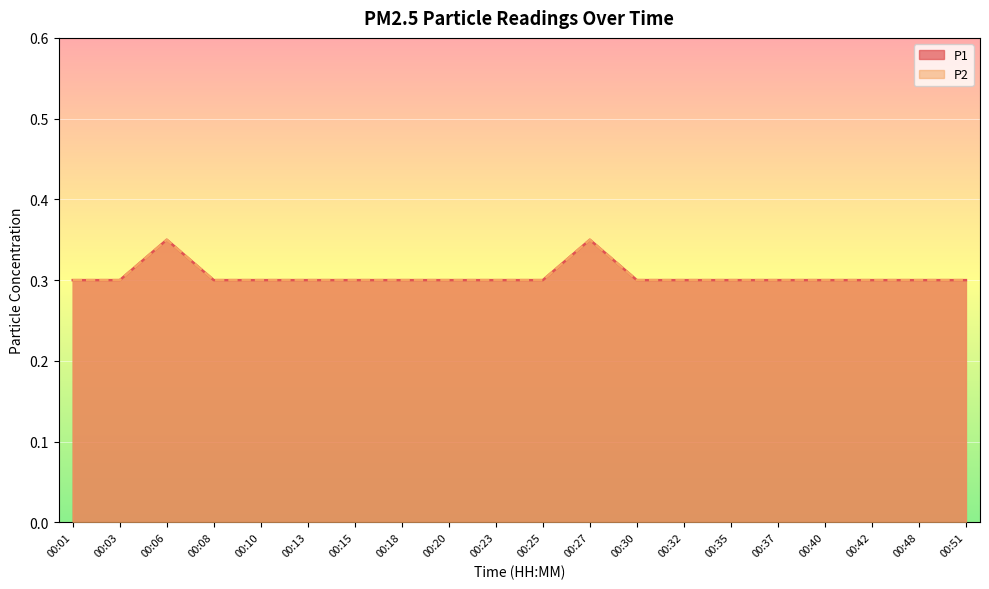

At 00:51, list the series in order from smallest to largest.

P1, P2